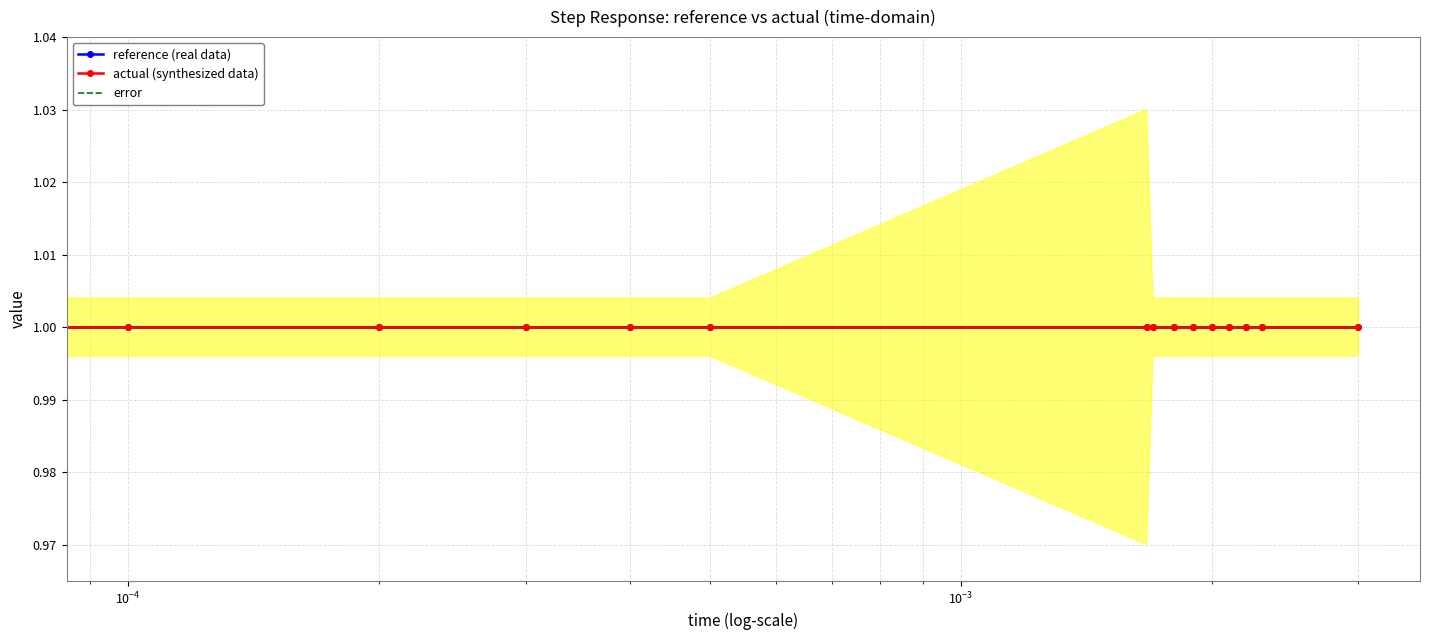

Count the number of categories in the chart.

15